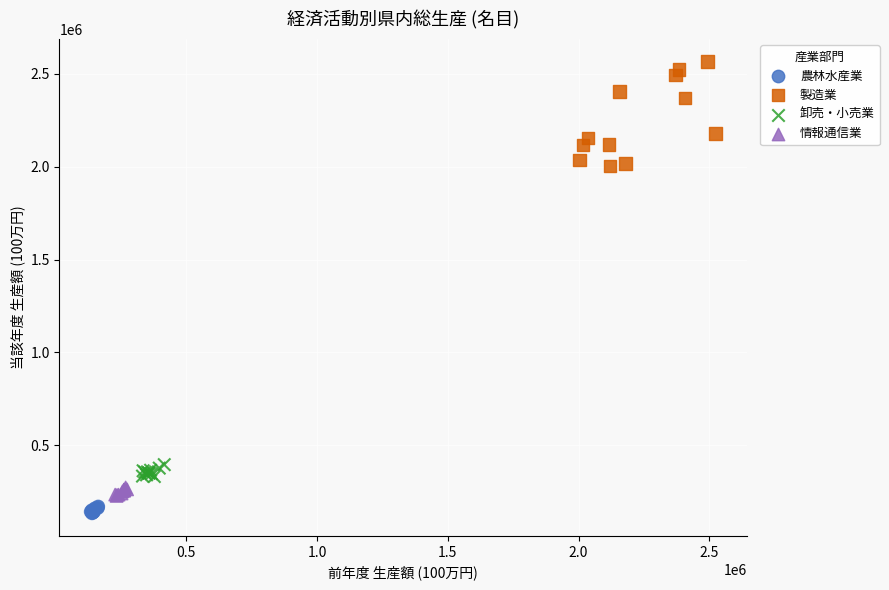

Which series has the widest spread of Y values?

製造業